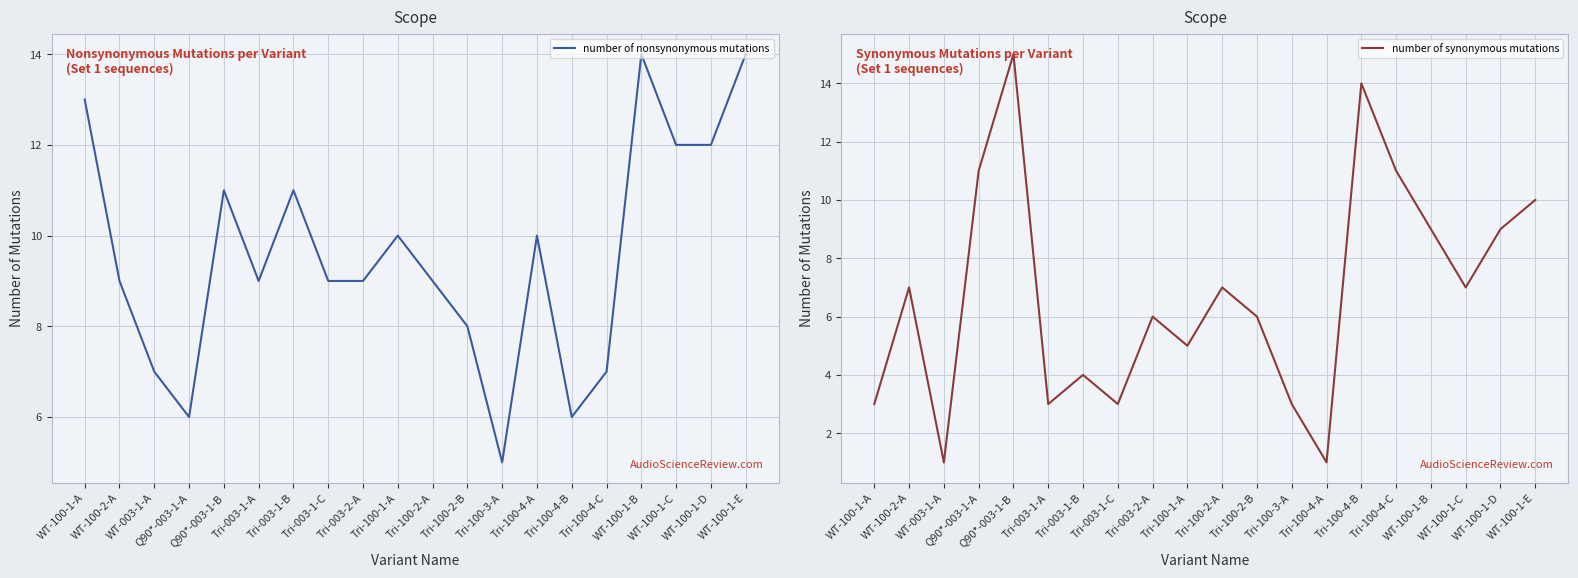

How many data points in number of nonsynonymous mutations are above 9?

9